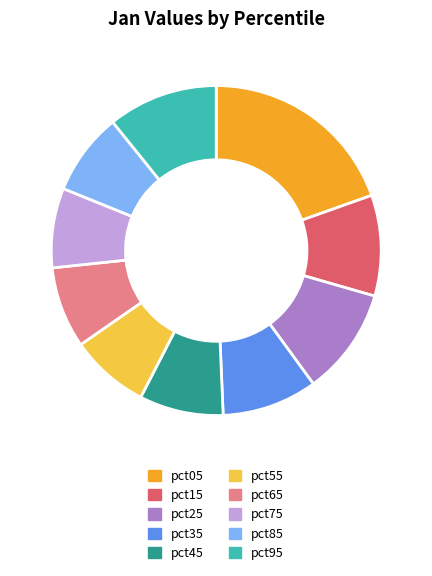

Between pct25 and pct55, which is larger?

pct25